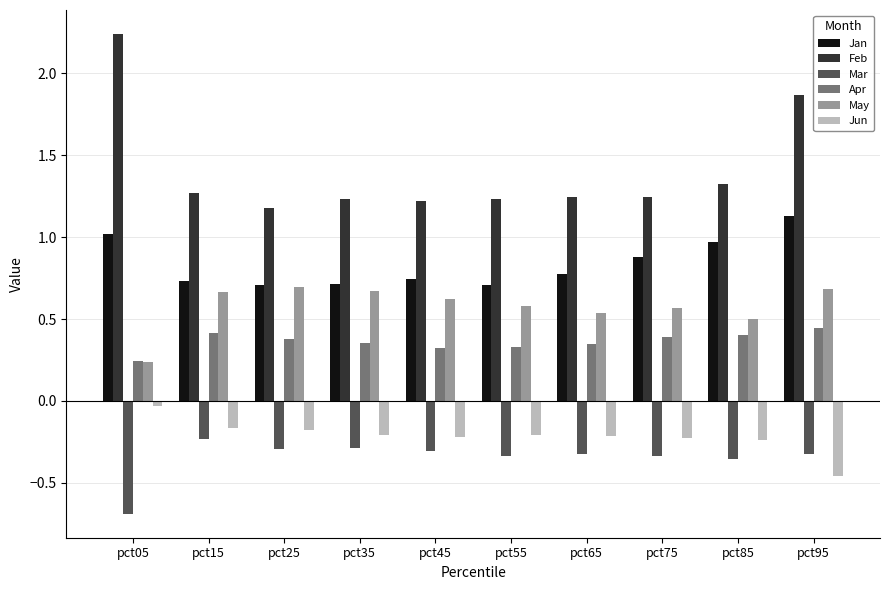

At which category is the sum across all series the highest?

pct95